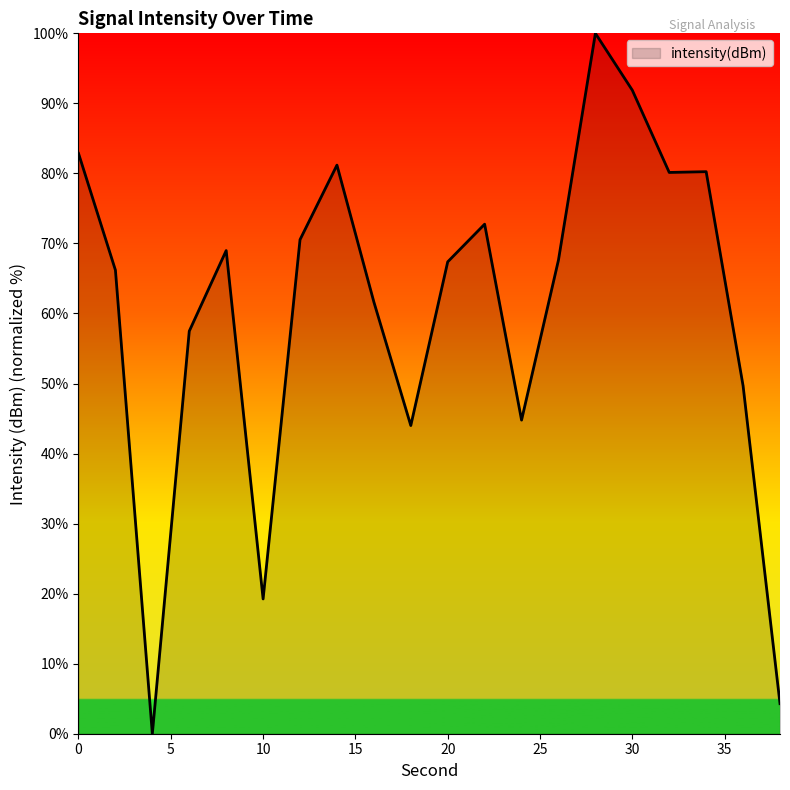

What is the greatest value displayed?

100.0